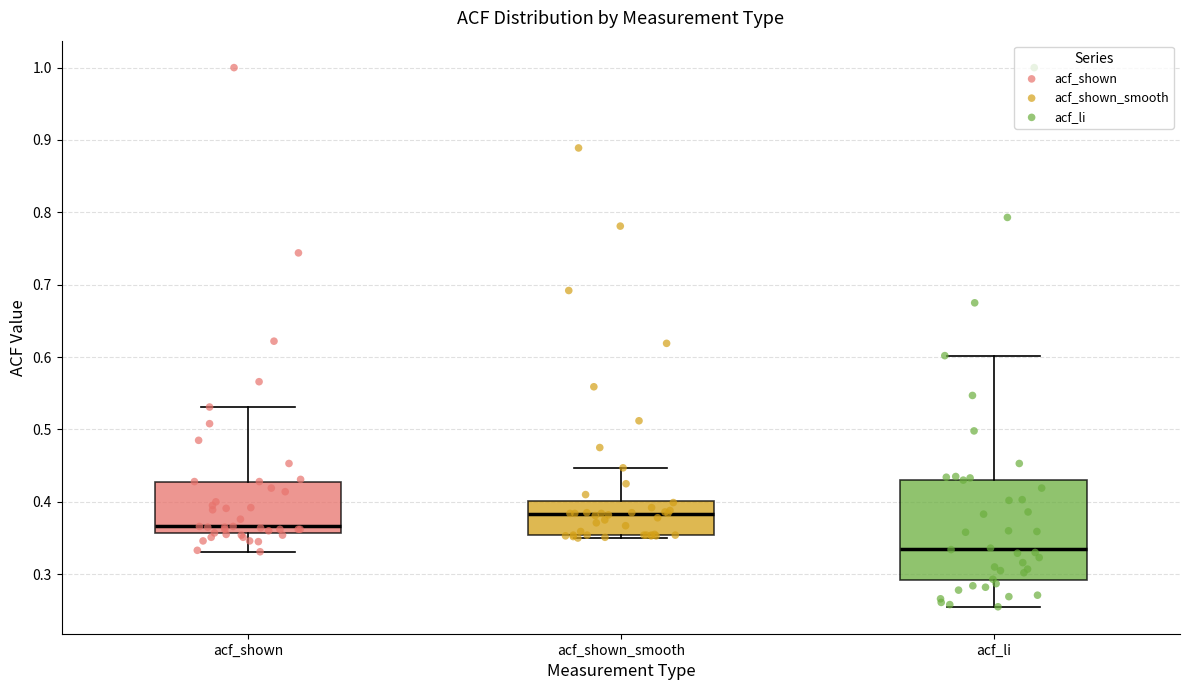

Reading left to right, transcribe this box plot: for each box, give where its median line is, the range the box spans, and where its two whiskers end, as read against the y-axis. The values are not printed on the chart, so give them approximately, as read against the axis.

acf_shown: median 0.37, box 0.36 to 0.43, whiskers 0.33 to 0.53
acf_shown_smooth: median 0.38, box 0.35 to 0.40, whiskers 0.35 (just below the box's lower edge) to 0.45
acf_li: median 0.34, box 0.29 to 0.43, whiskers 0.26 to 0.60